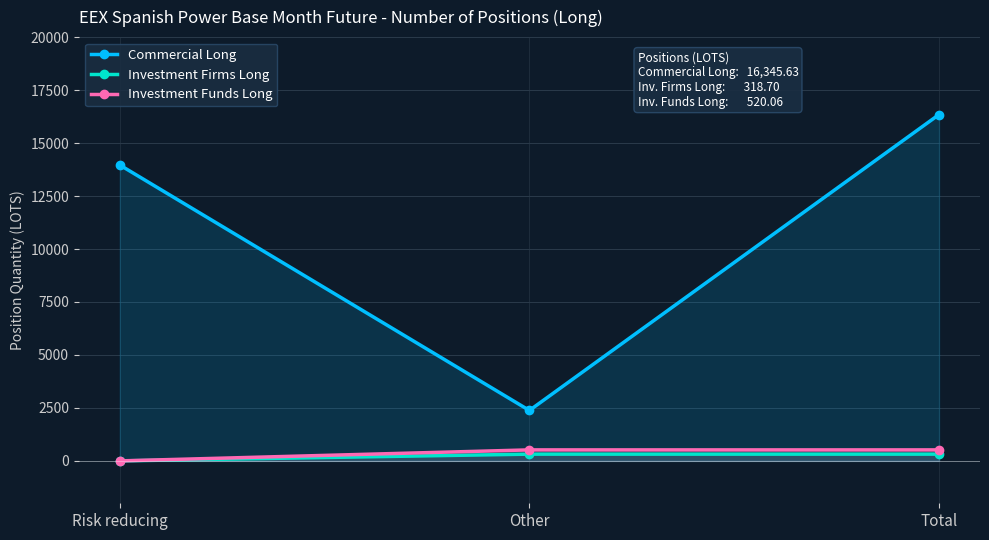

At which label does Investment Firms Long first exceed 318?

Other